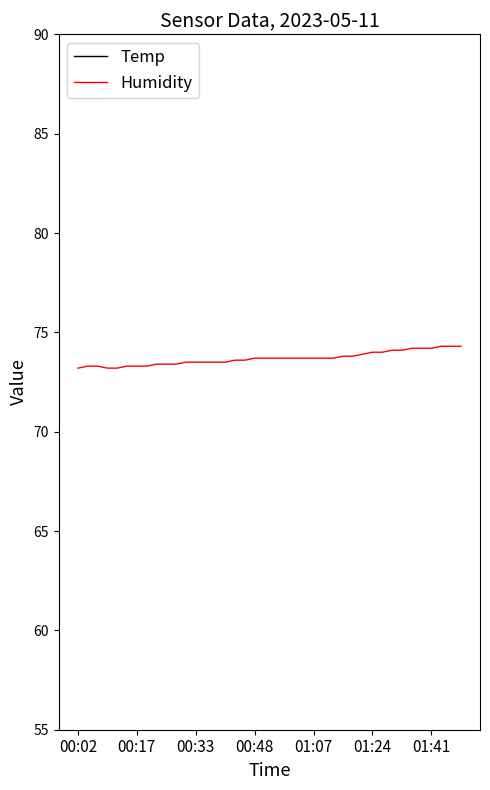

What is the maximum value shown in the chart?

74.3